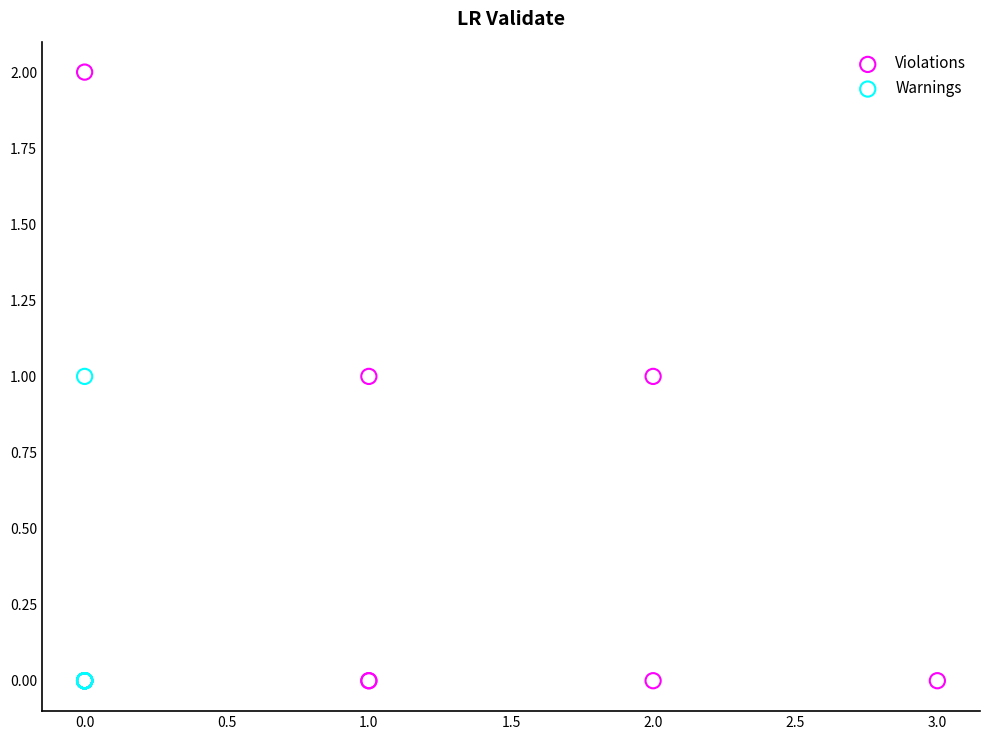

Which series reaches the maximum Y coordinate?

Violations